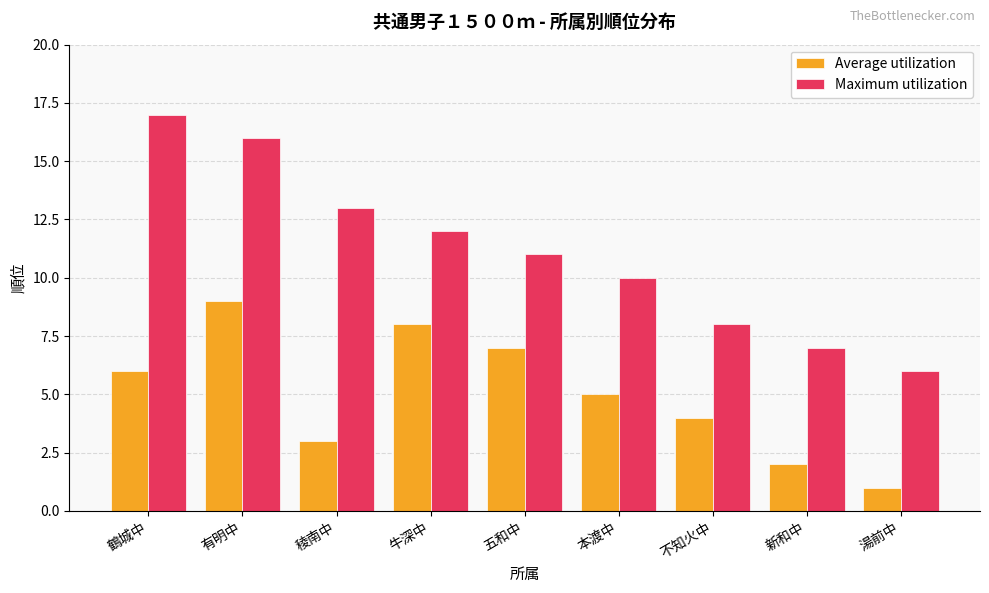

Rank the categories by Average utilization value from highest to lowest.

有明中, 牛深中, 五和中, 鶴城中, 本渡中, 不知火中, 稜南中, 新和中, 湯前中